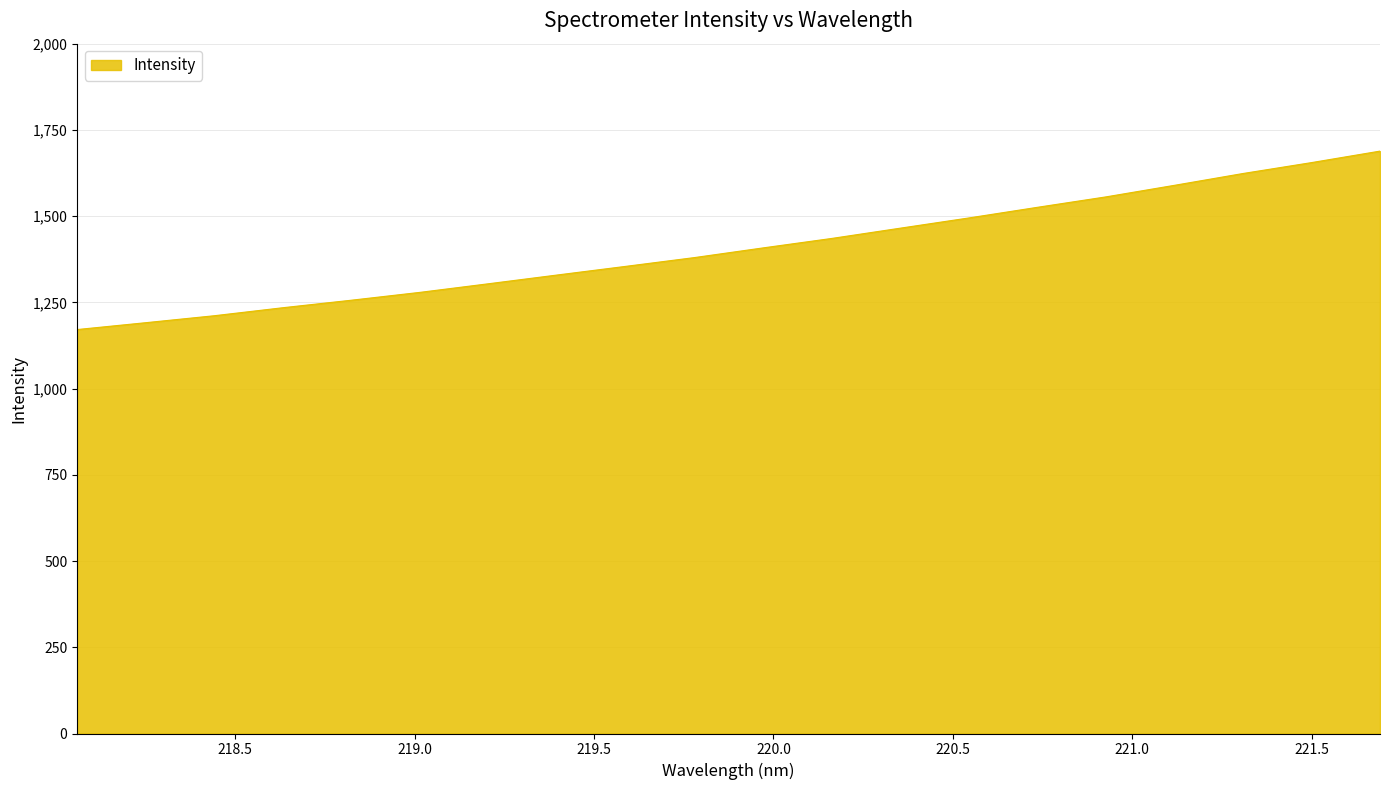

What is the maximum value shown in the chart?

1688.5